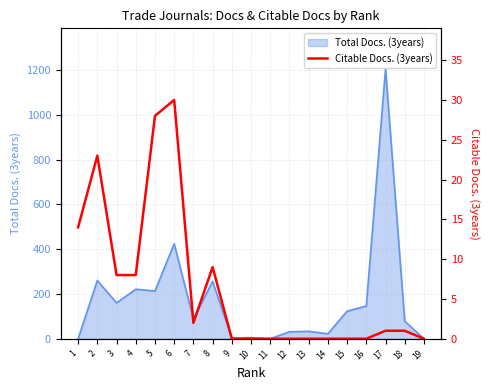

The value of Total Docs. (3years) at 1 is 420. True or false?

False